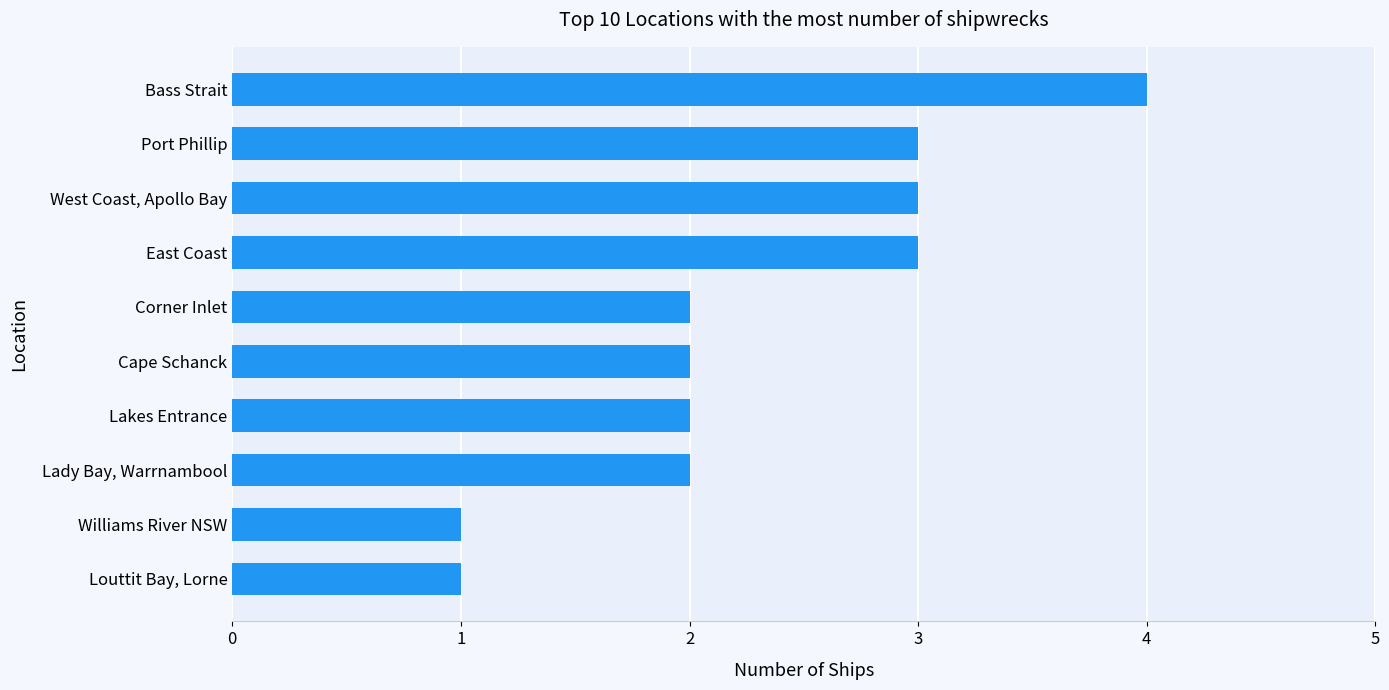

What is the difference between the maximum and minimum values?

3